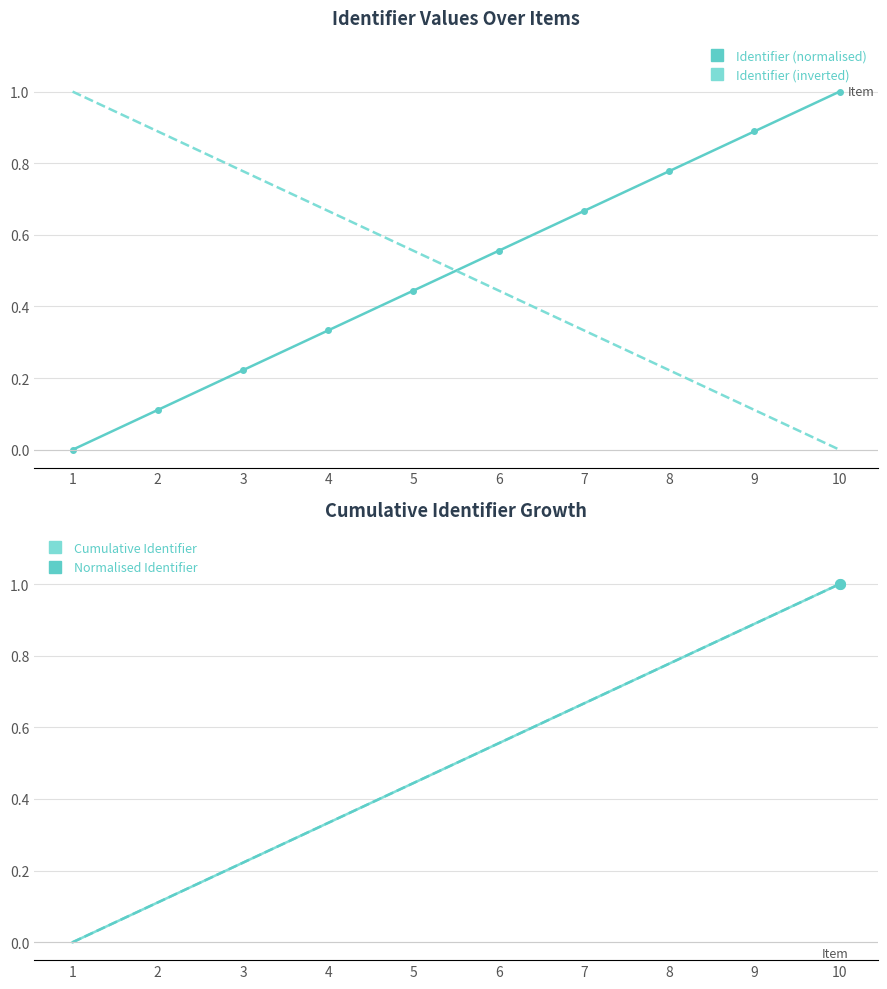

At which label is Normalised Identifier closest to 0?

1